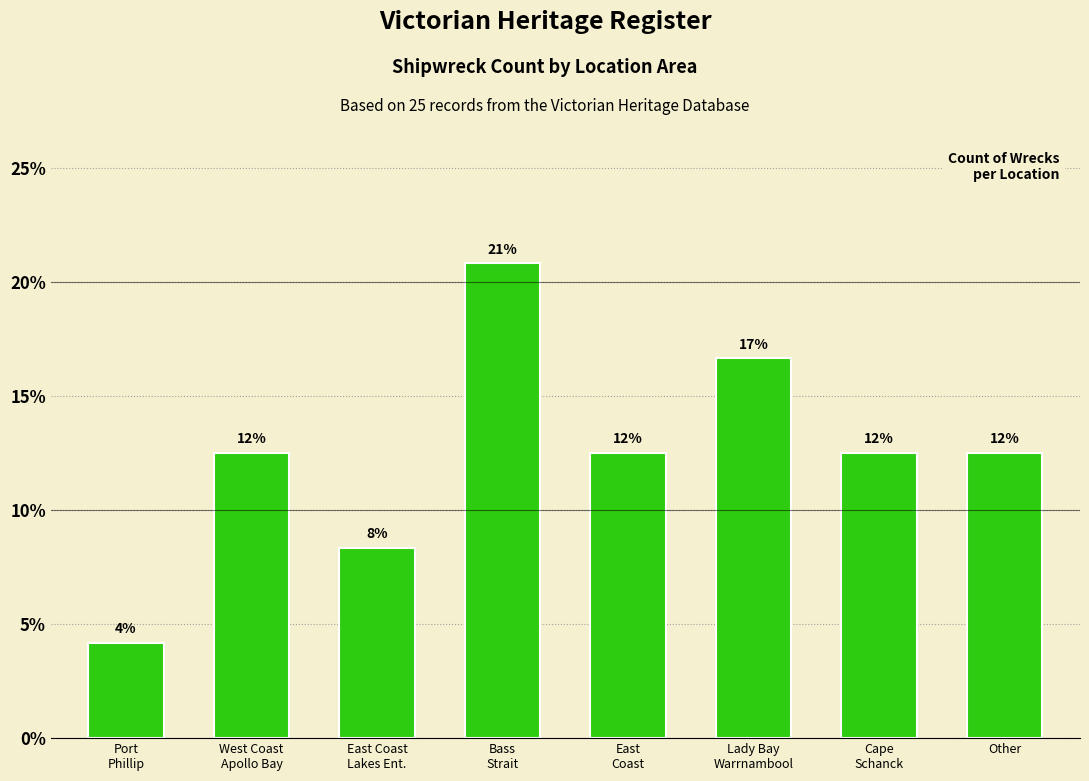

Where is the data nearest to the value 12?

West Coast
Apollo Bay